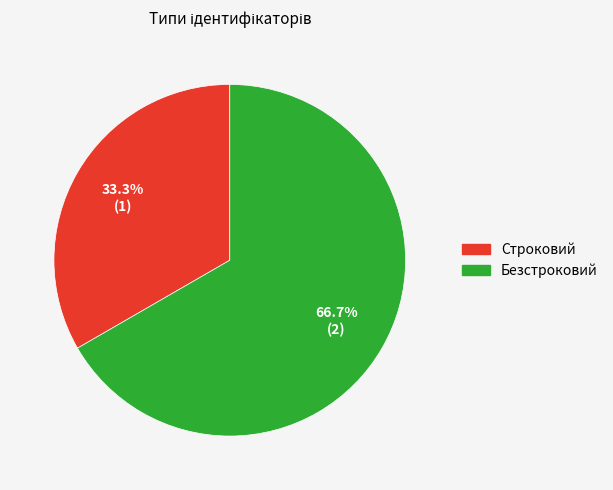

Rank the categories by value from lowest to highest.

Строковий, Безстроковий